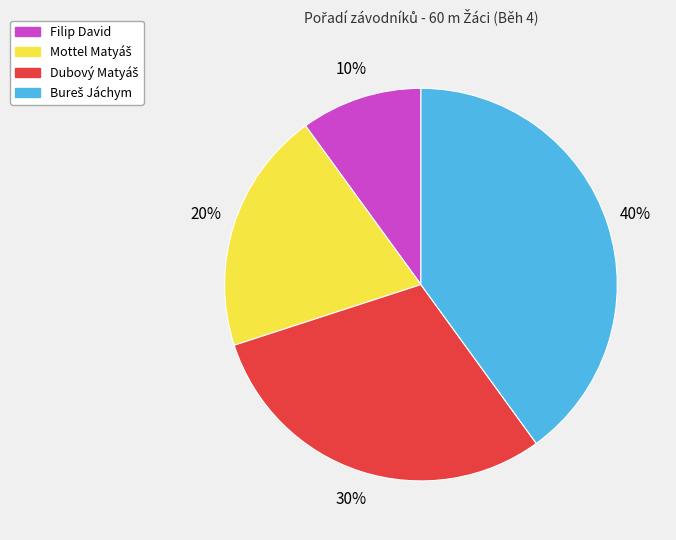

To the nearest percent, what portion does Filip David represent?

10%